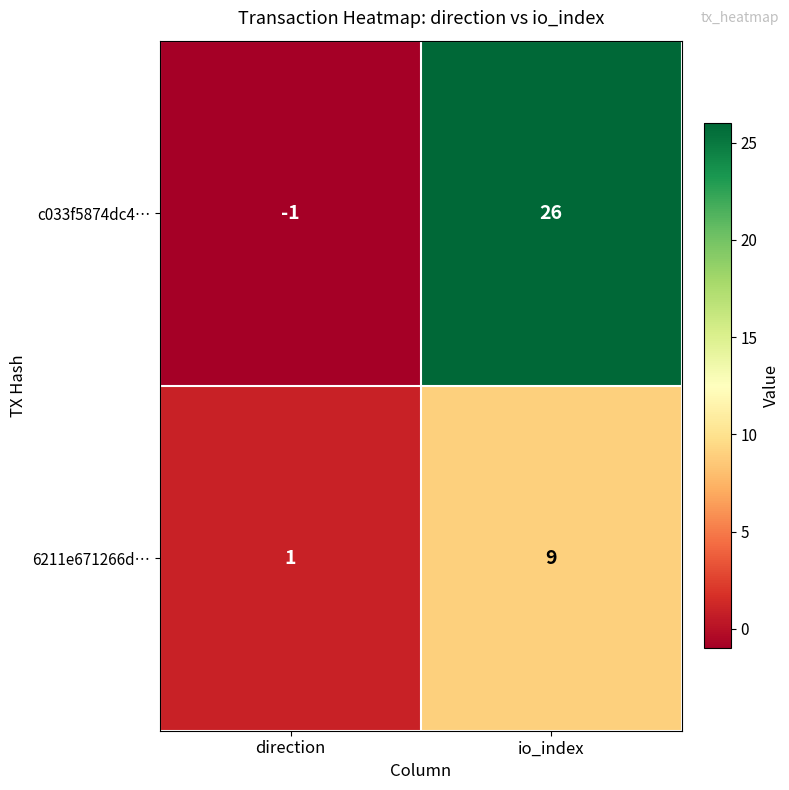

What is the average value of the 6211e671266d… series?

5